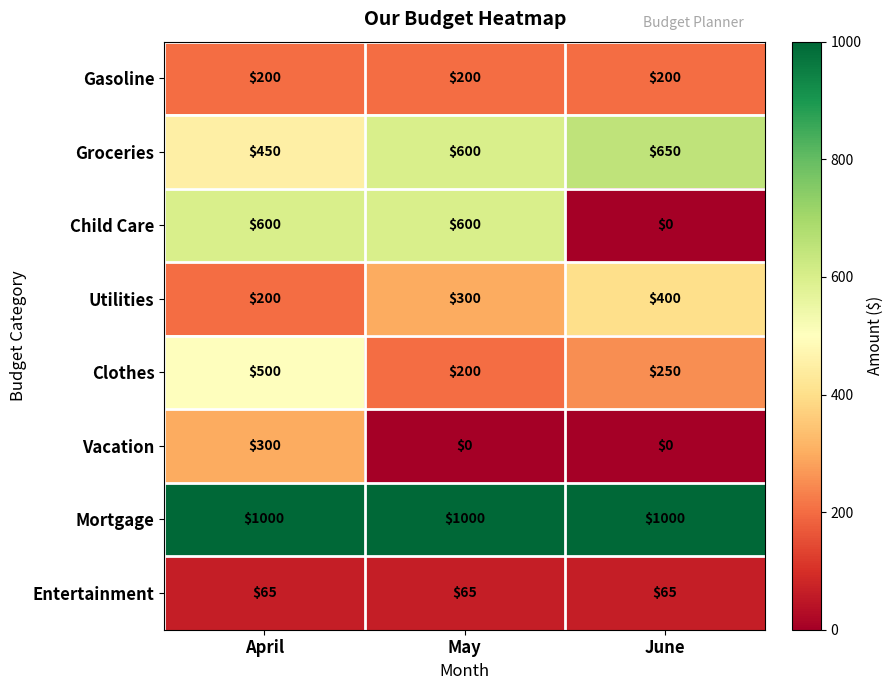

What is the average value of the Vacation series?

100